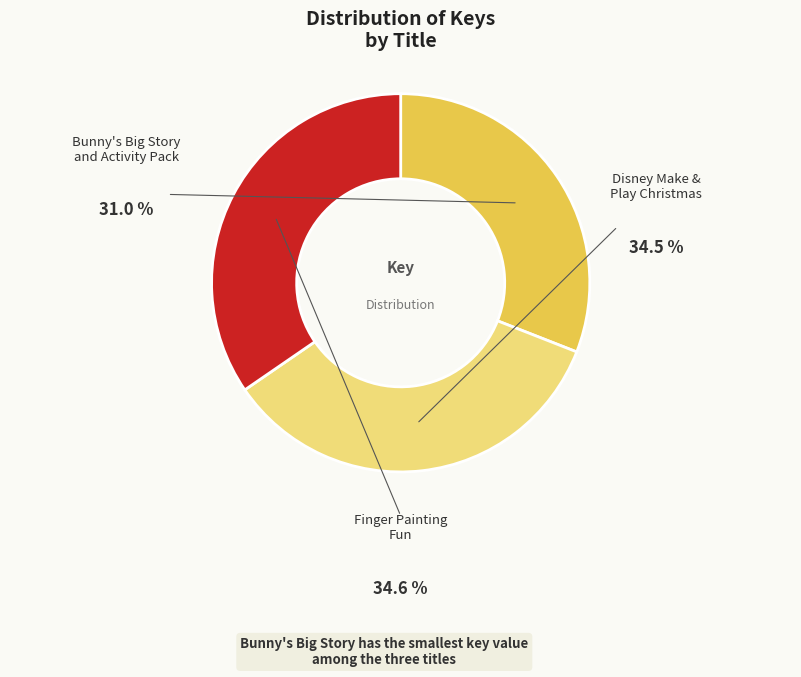

Does any single category account for the majority?

No